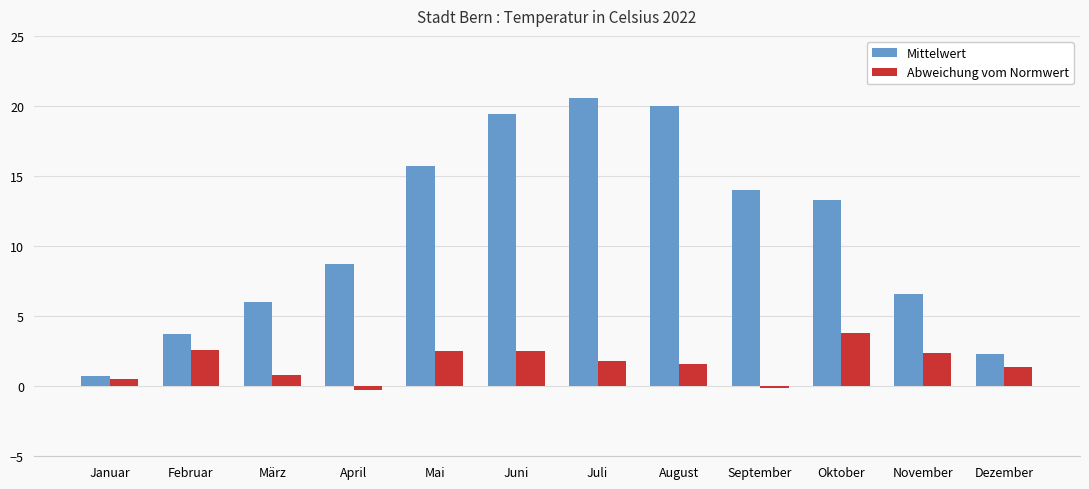

The value of Mittelwert at April is 8.7. True or false?

True